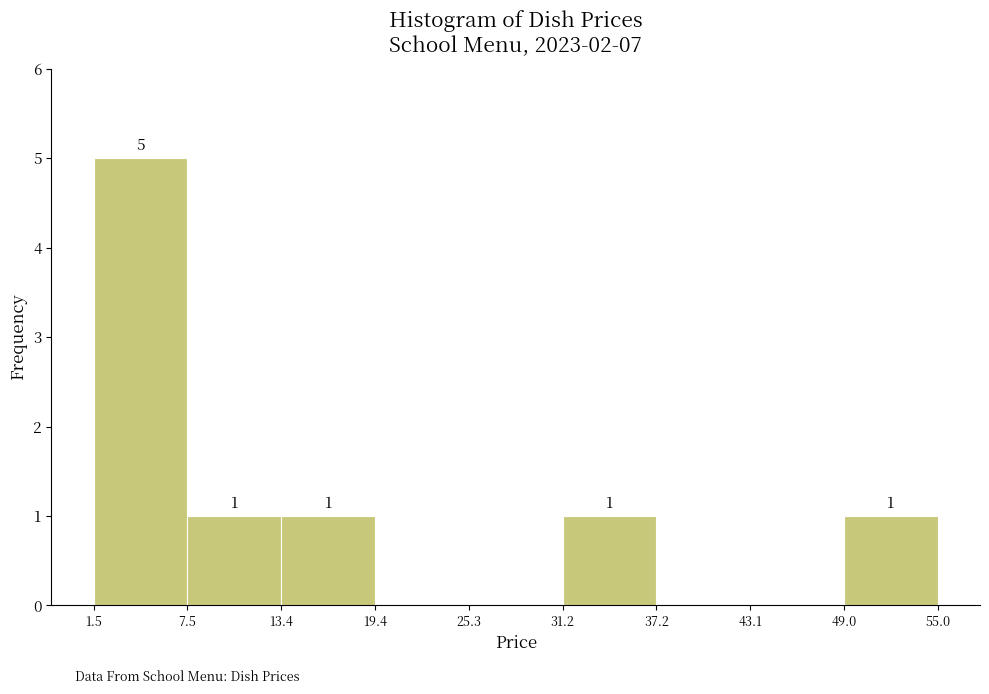

Which range on the x-axis has the tallest bar?

1.5 to 7.5